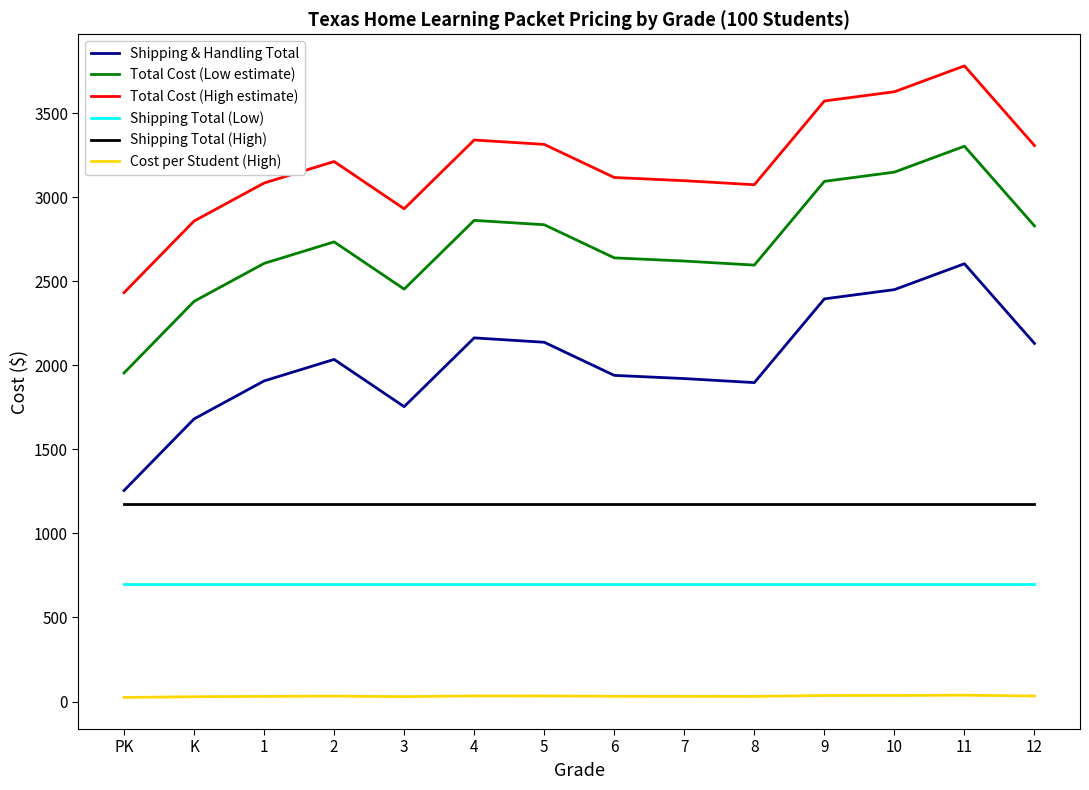

Does the chart display data point markers on the line(s)?

No